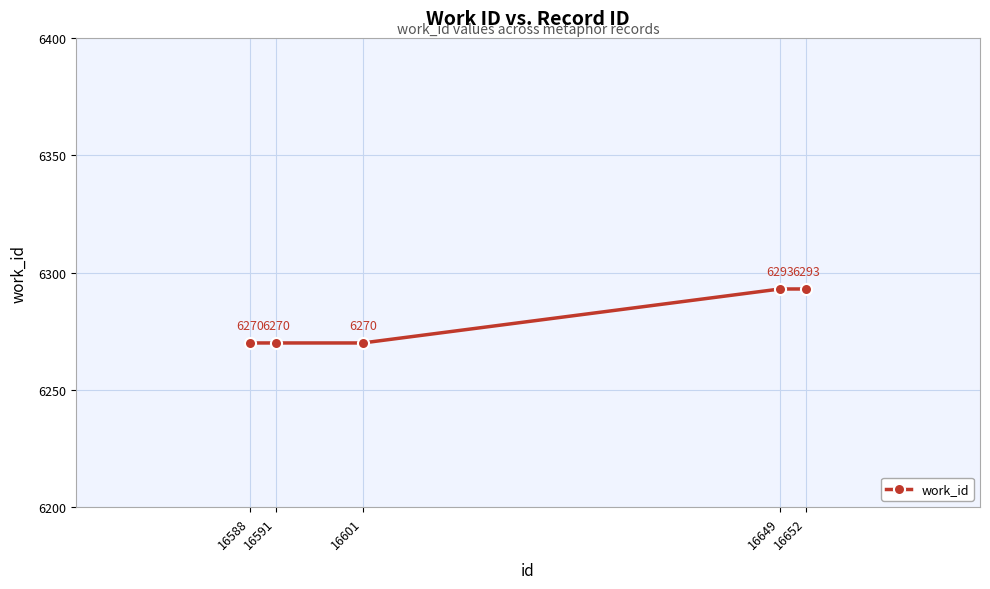

How many values are between 6270 and 6293?

5